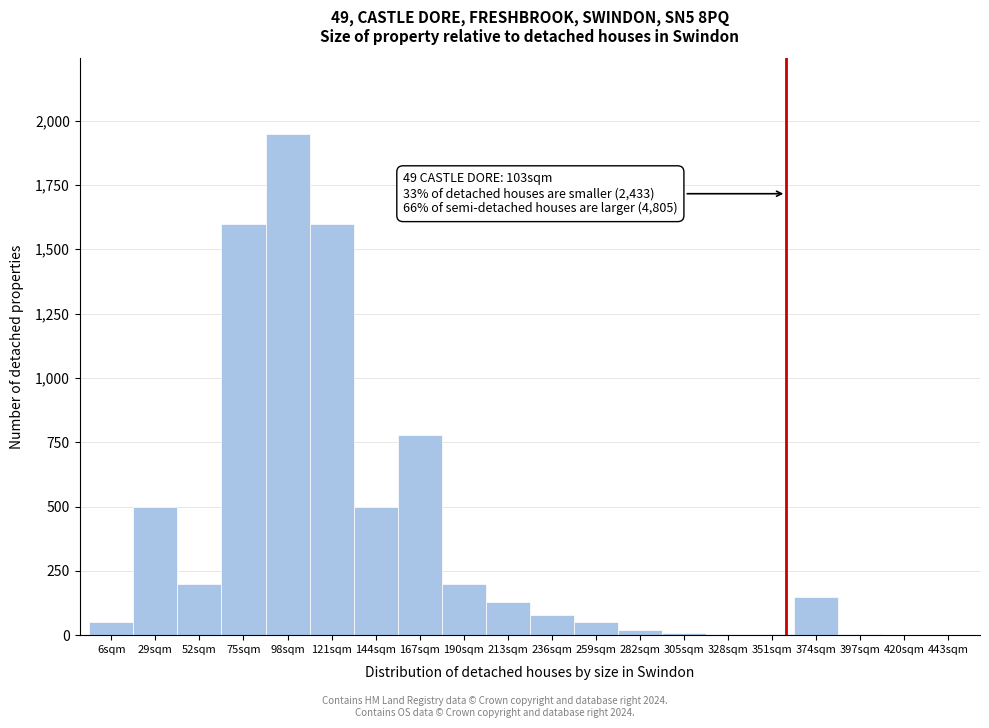

Between 259sqm and 98sqm, which is larger?

98sqm